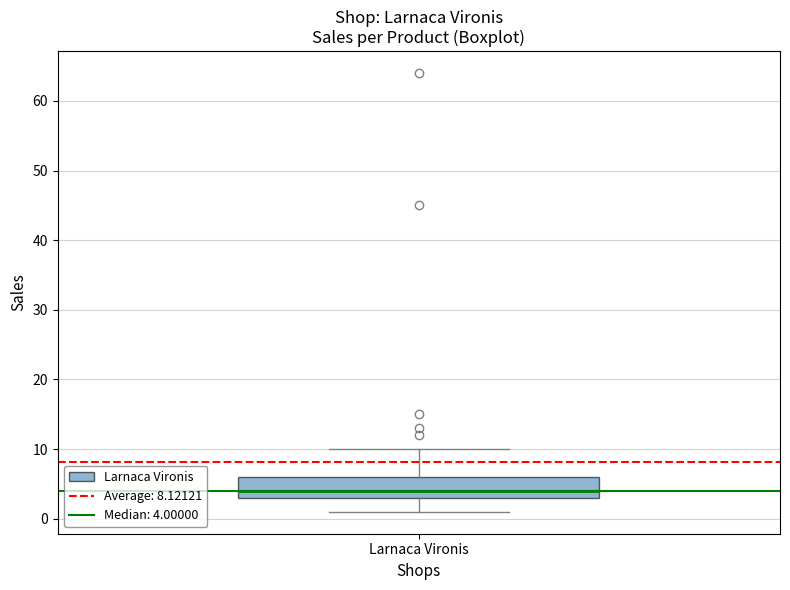

Where is the upper edge of the box for Larnaca Vironis on the y-axis? The values are not printed on the chart, so give them approximately, as read against the axis.

6